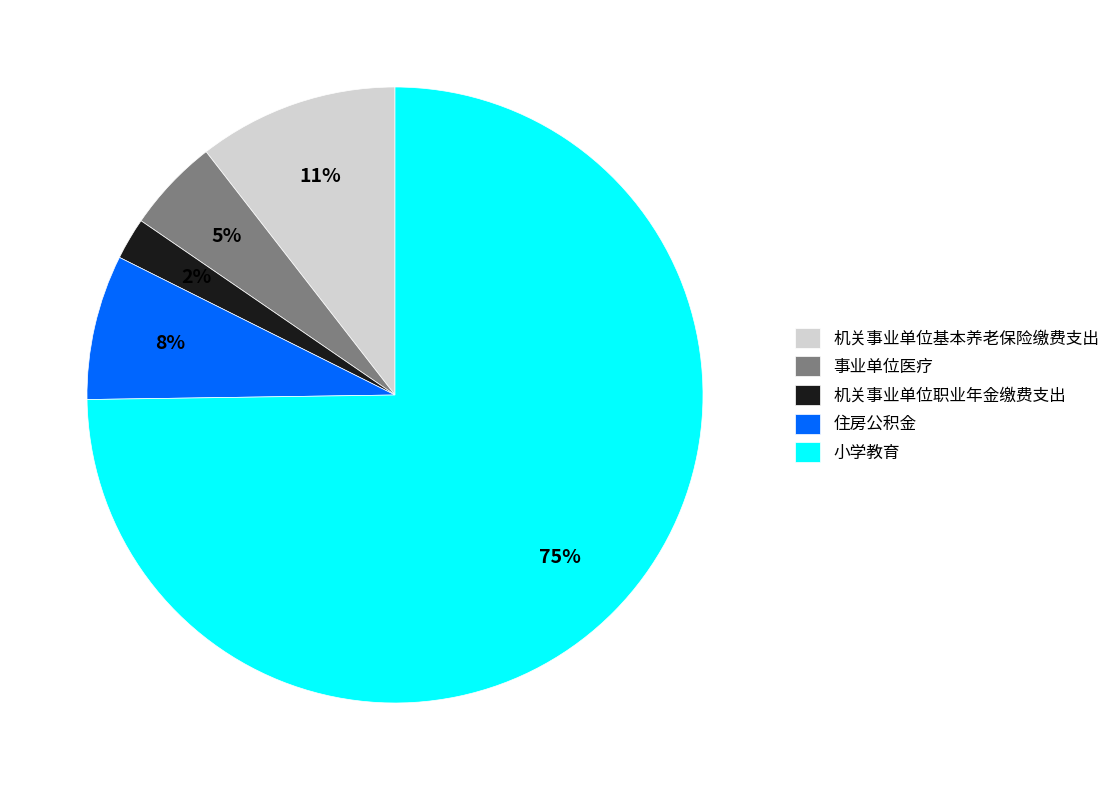

How many segments does this pie chart have?

5